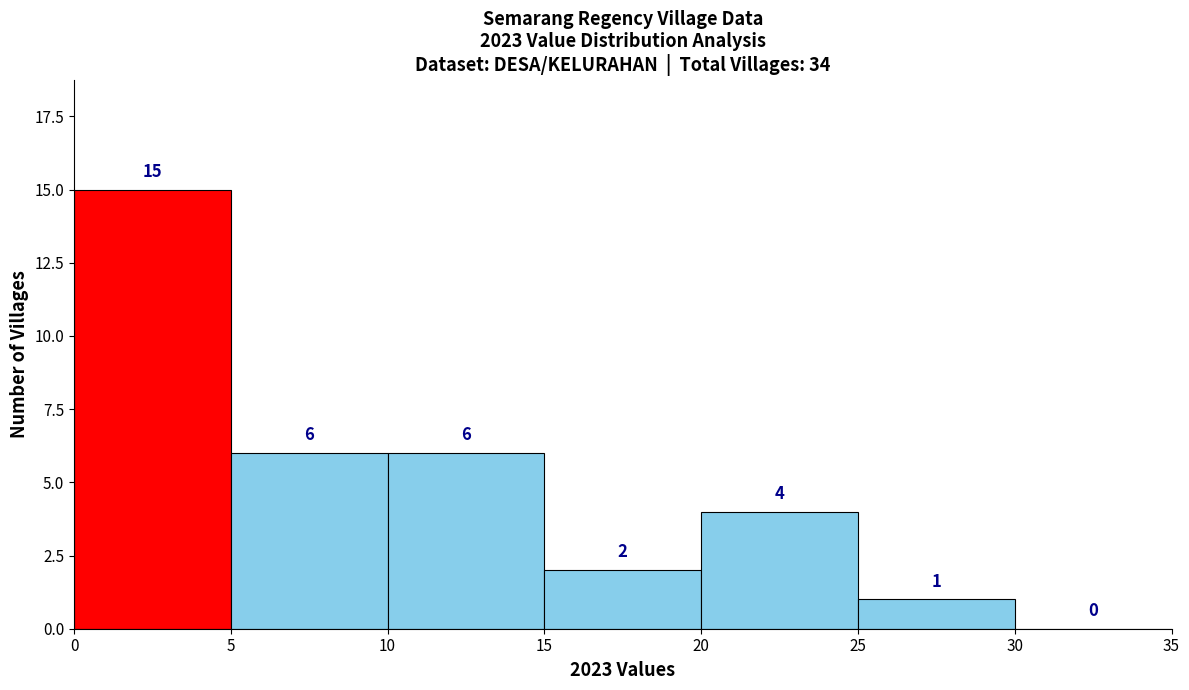

What is the height of the bar covering 20 to 25 on the x-axis?

4